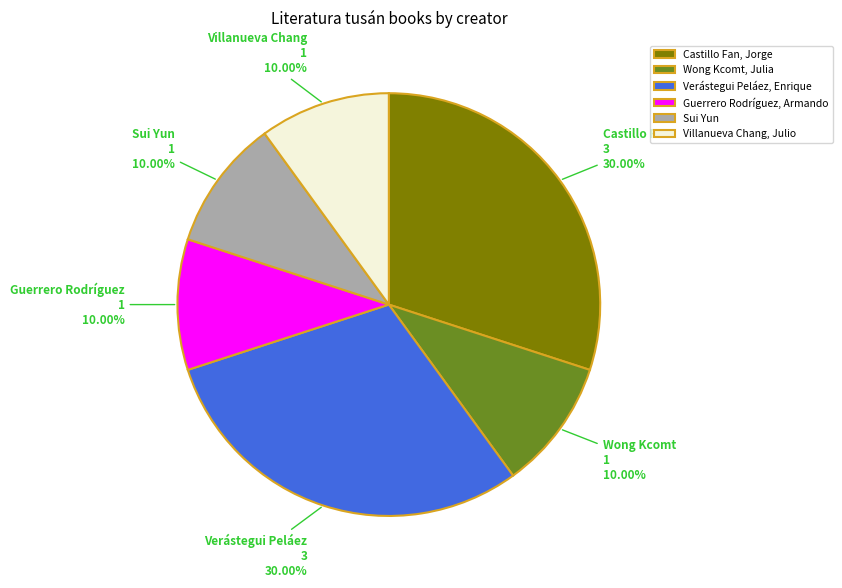

Is there any slice that represents more than half of the pie?

No